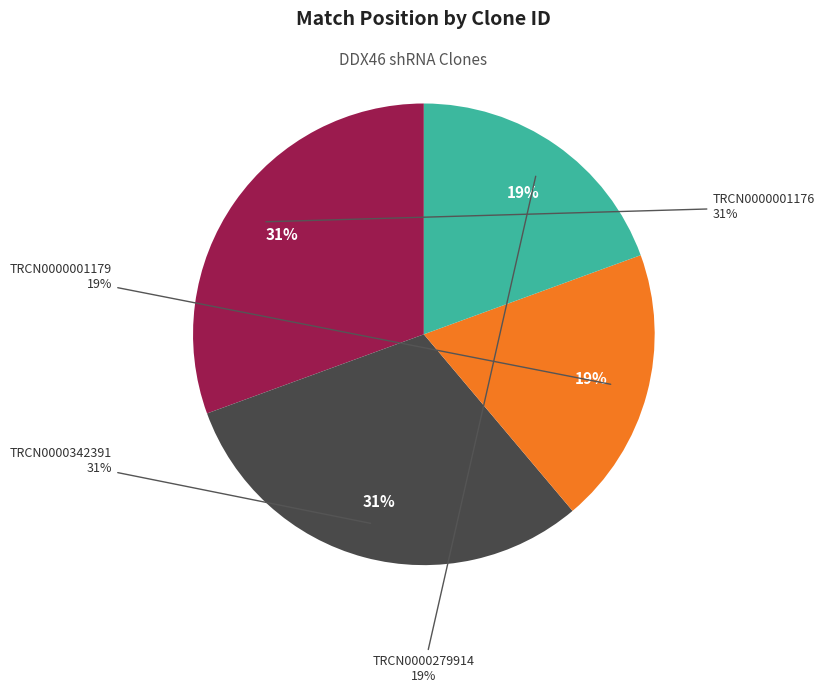

True or false: TRCN0000001176 accounts for 31% of the total.

True